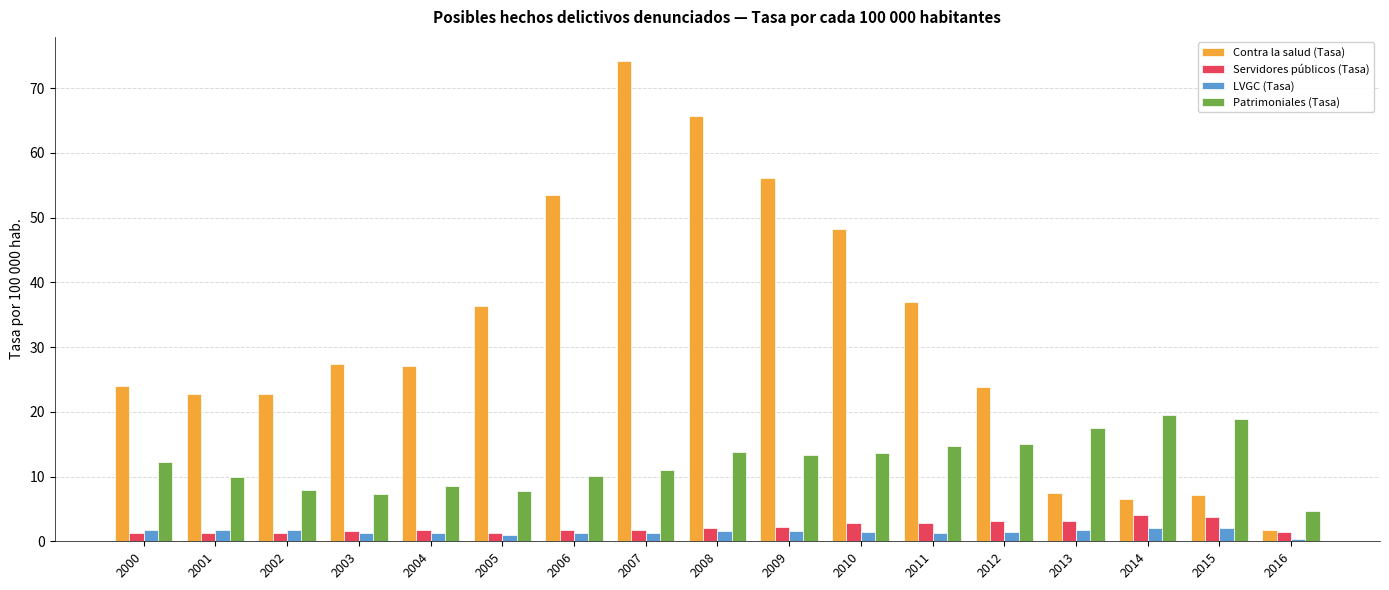

What is the difference between the highest and lowest values at 2013?

15.8